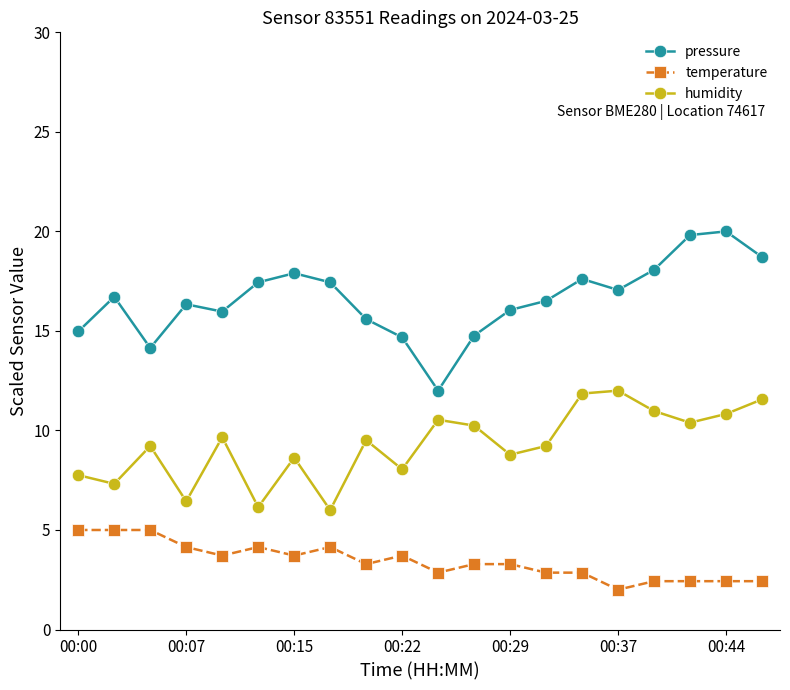

Which series has the widest spread of values?

pressure